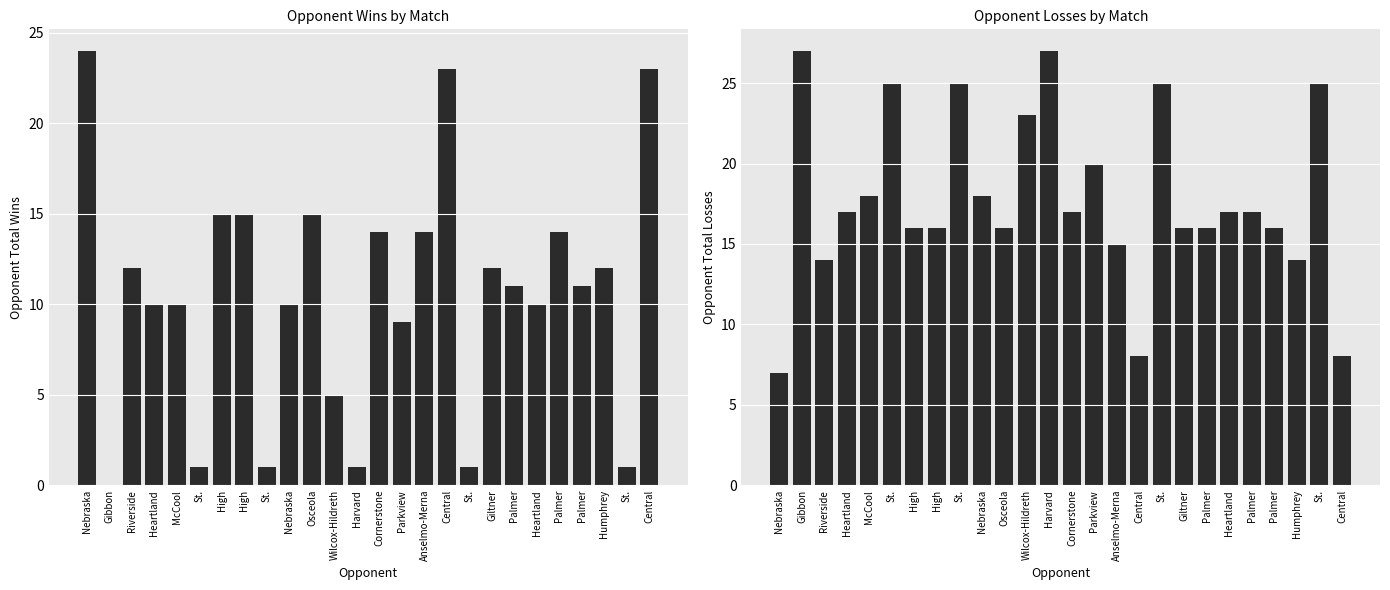

True or false: Opponent Wins has a value of 2 at St..

False